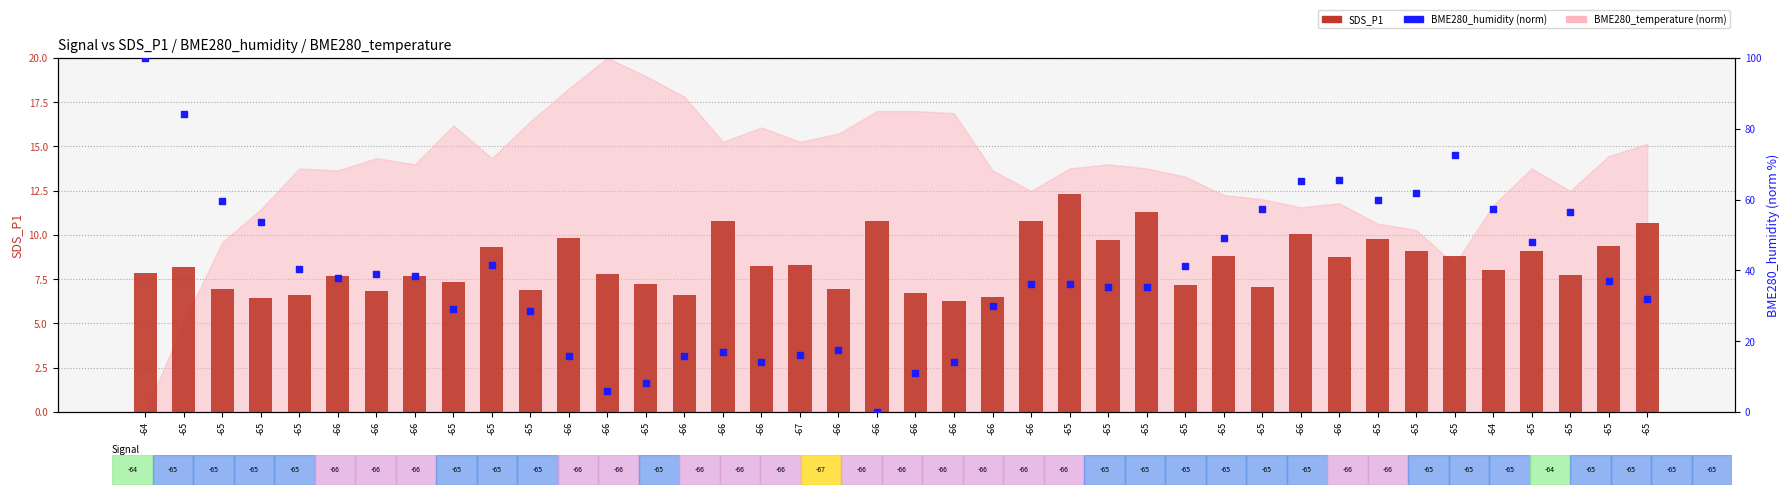

Which series has the largest total across all categories?

BME280_humidity (norm)